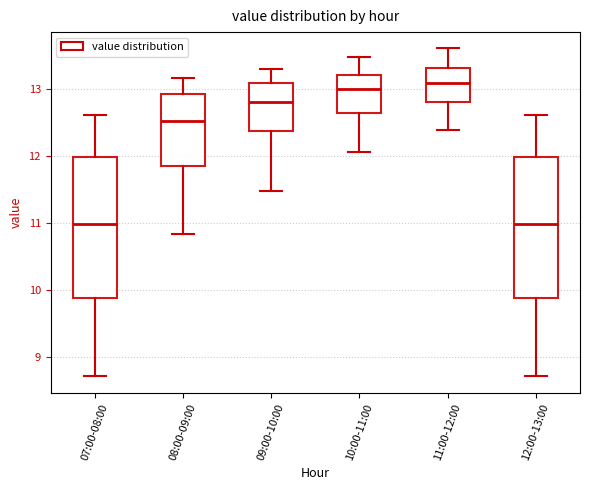

Reading left to right, read every box against the y-axis: the position of its median line, the range the box covers, and the ends of its whiskers. The values are not printed on the chart, so give them approximately, as read against the axis.

07:00-08:00: median 11.0, box 9.9 to 12.0, whiskers 8.7 to 12.6
08:00-09:00: median 12.5, box 11.9 to 12.9, whiskers 10.8 to 13.2
09:00-10:00: median 12.8, box 12.4 to 13.1, whiskers 11.5 to 13.3
10:00-11:00: median 13.0, box 12.7 to 13.2, whiskers 12.1 to 13.5
11:00-12:00: median 13.1, box 12.8 to 13.3, whiskers 12.4 to 13.6
12:00-13:00: median 11.0, box 9.9 to 12.0, whiskers 8.7 to 12.6